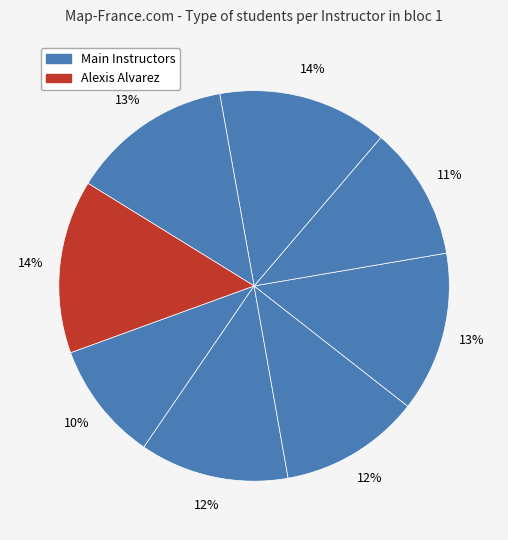

How many segments does this pie chart have?

8